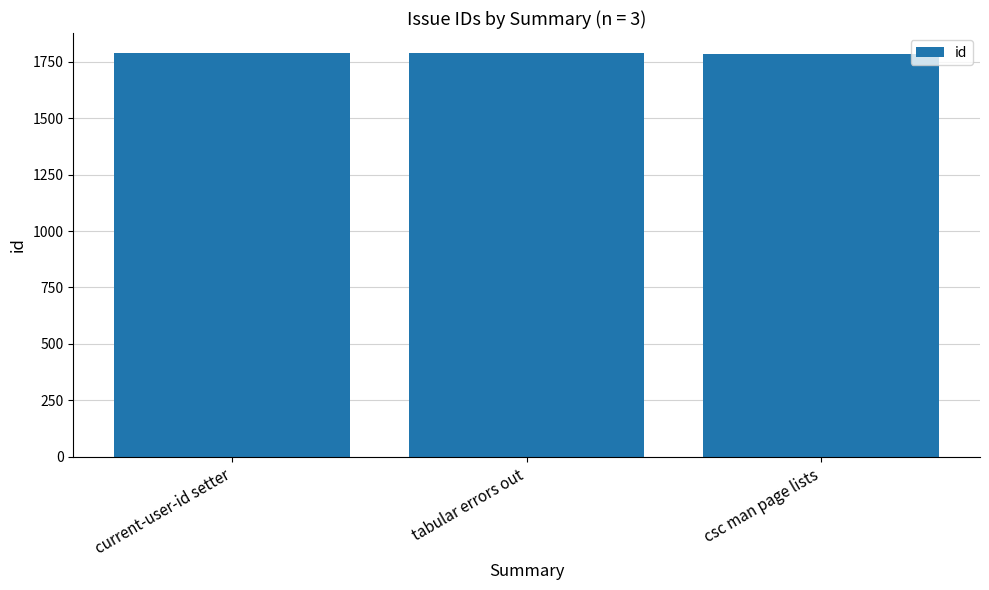

What is the smallest value displayed?

1785